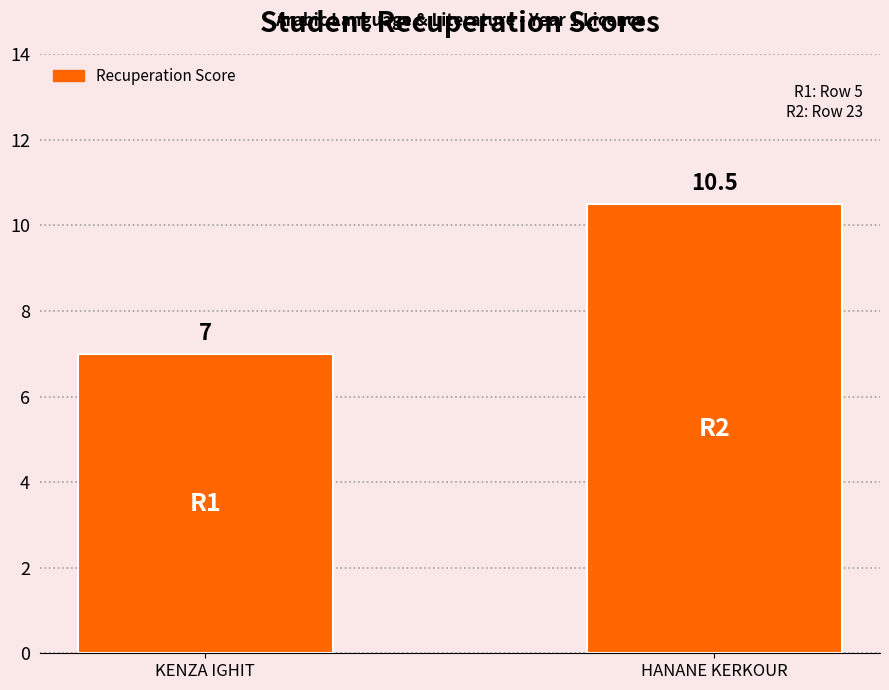

What is the label of the 2nd bar from the left?

HANANE KERKOUR